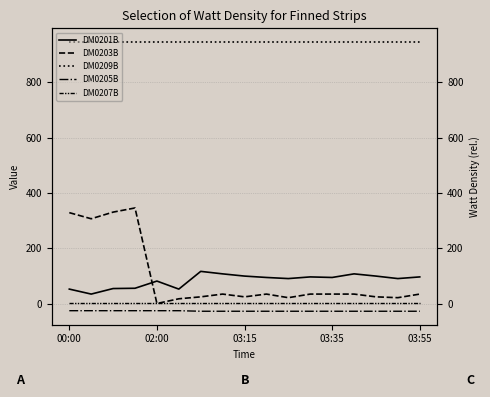

How many distinct data groups are displayed?

5